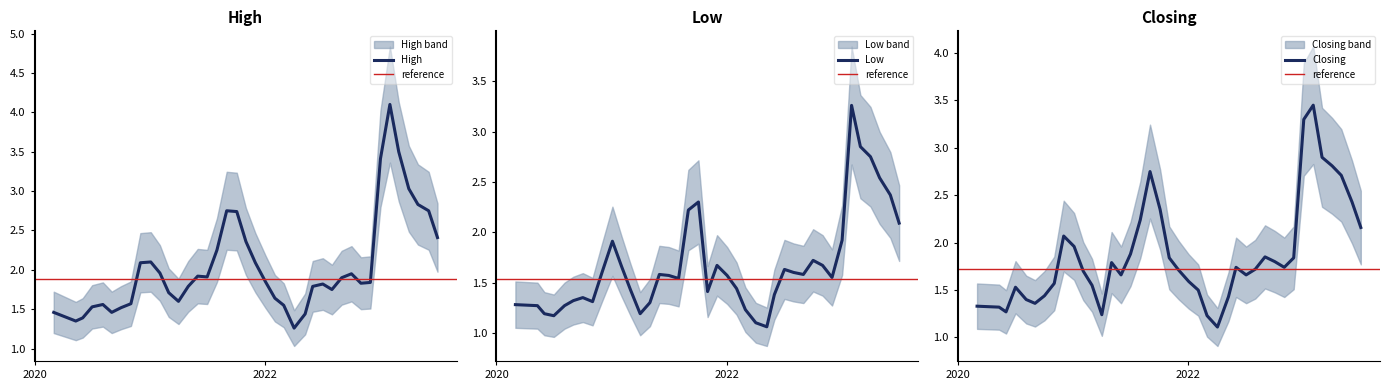

True or false: High and Low intersect in this chart.

False